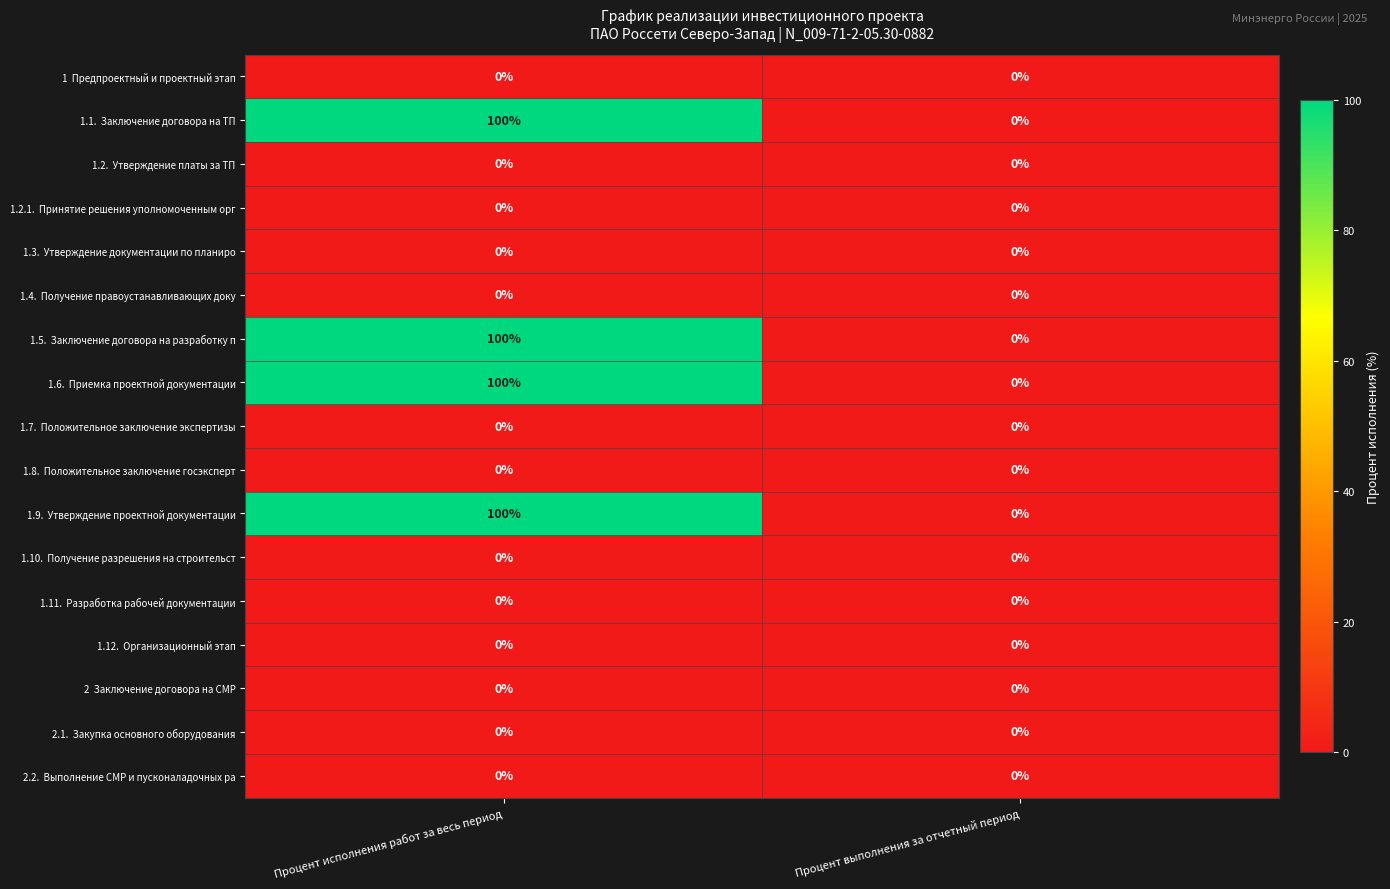

What is the greatest value displayed?

100